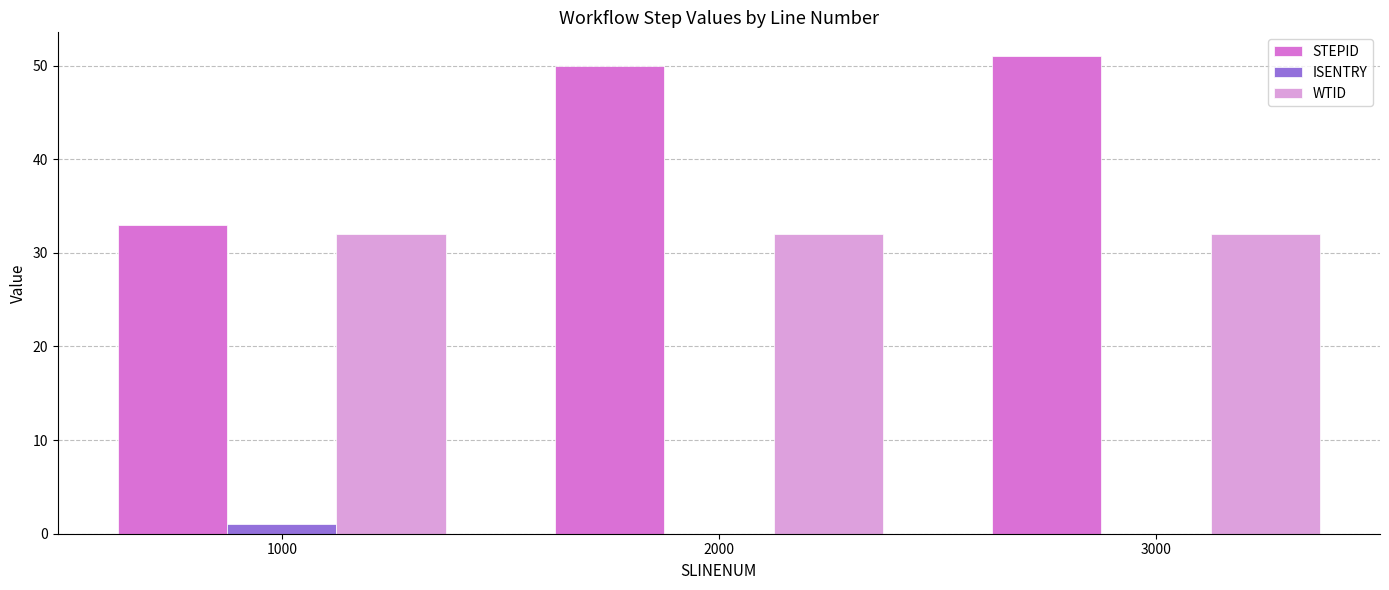

What is the highest value of the WTID series?

32